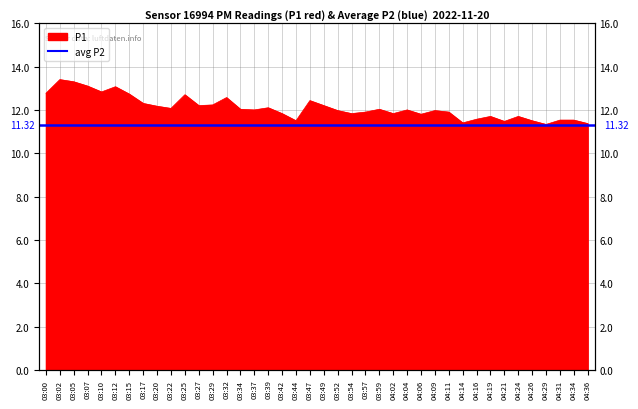

Which category has the highest value across all series?

03:02